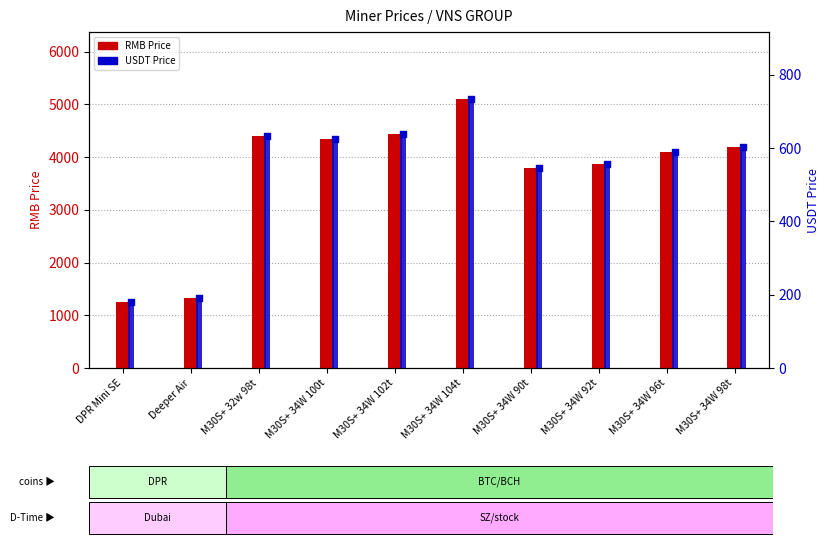

Is the value of USDT Price at M30S+ 34W 104t greater than the value of RMB Price at DPR Mini SE?

No